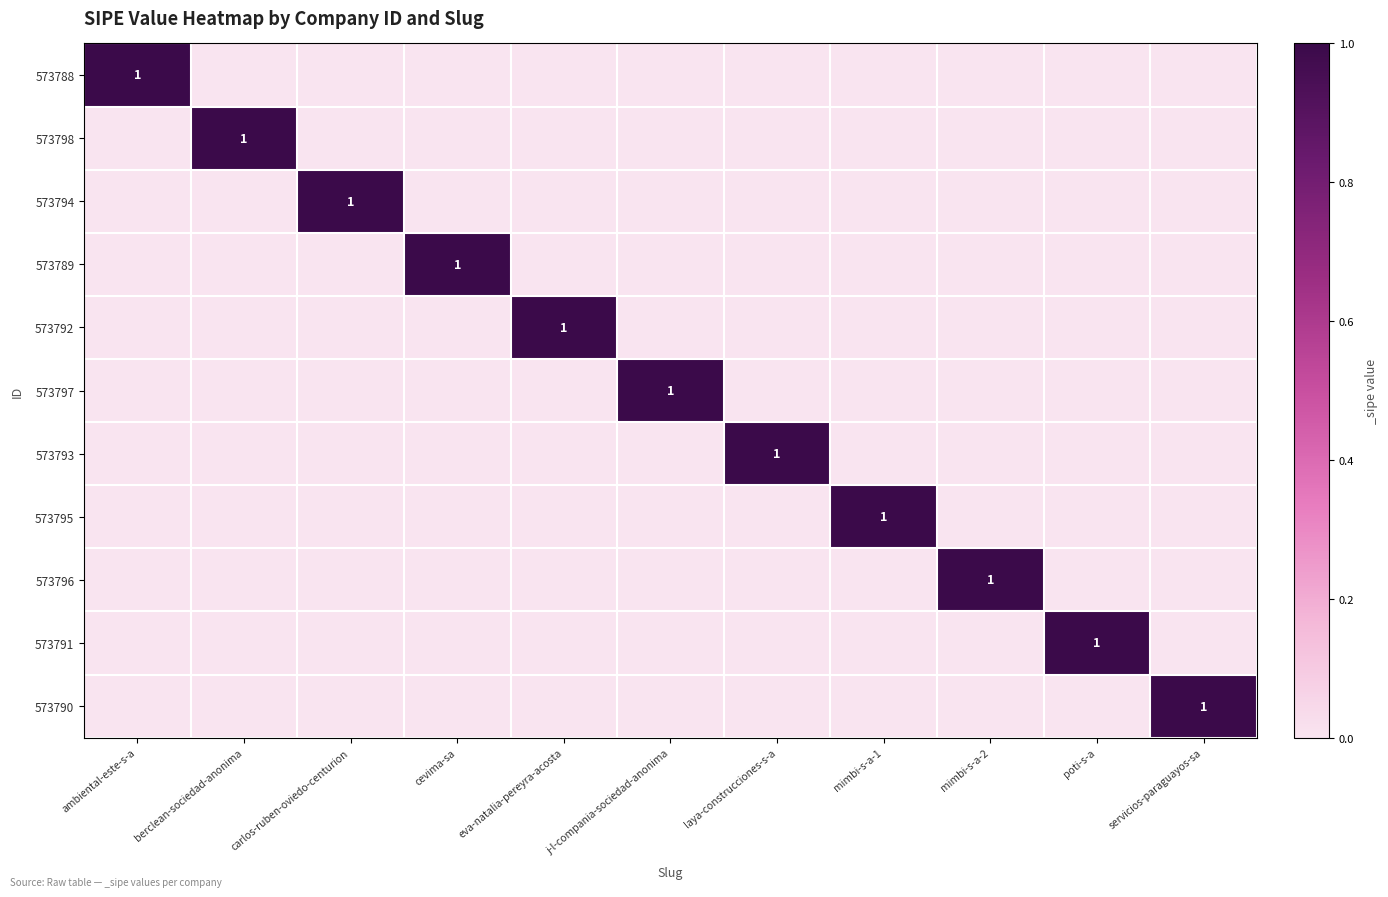

Is it true that 573789 equals 0 at poti-s-a?

True